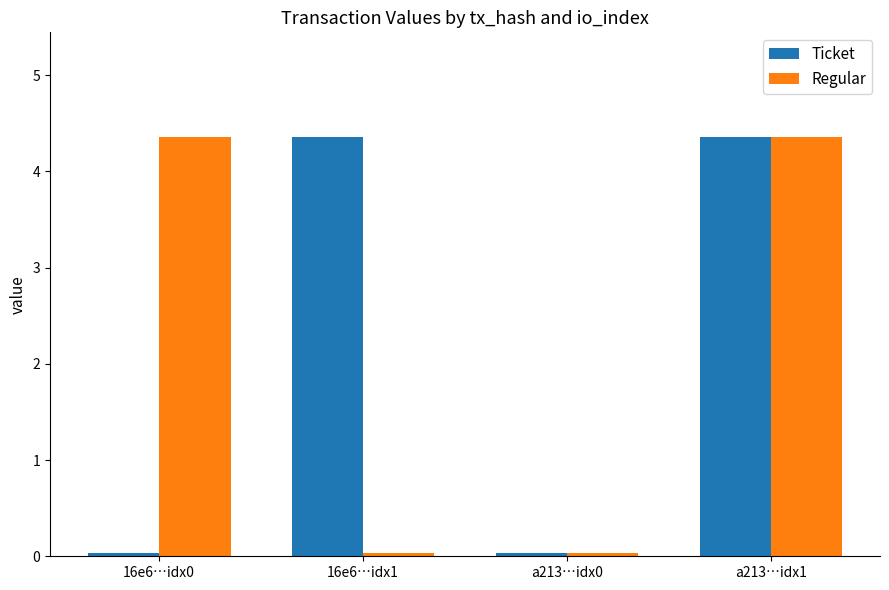

How many data points does each series have?

4